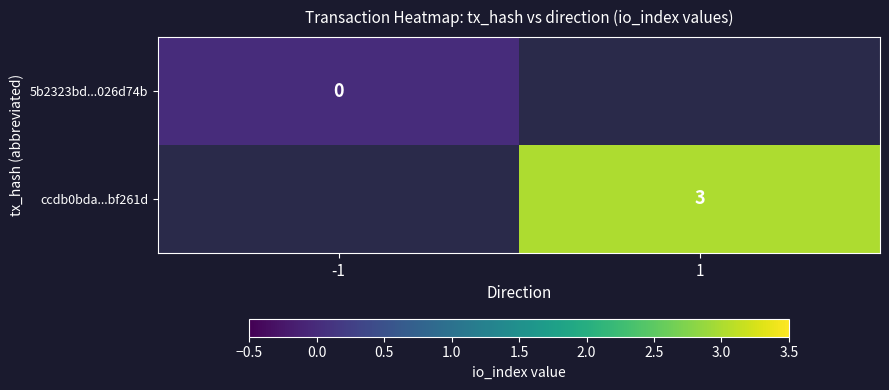

True or false: ccdb0bda...bf261d has a value of 5 at 1.

False